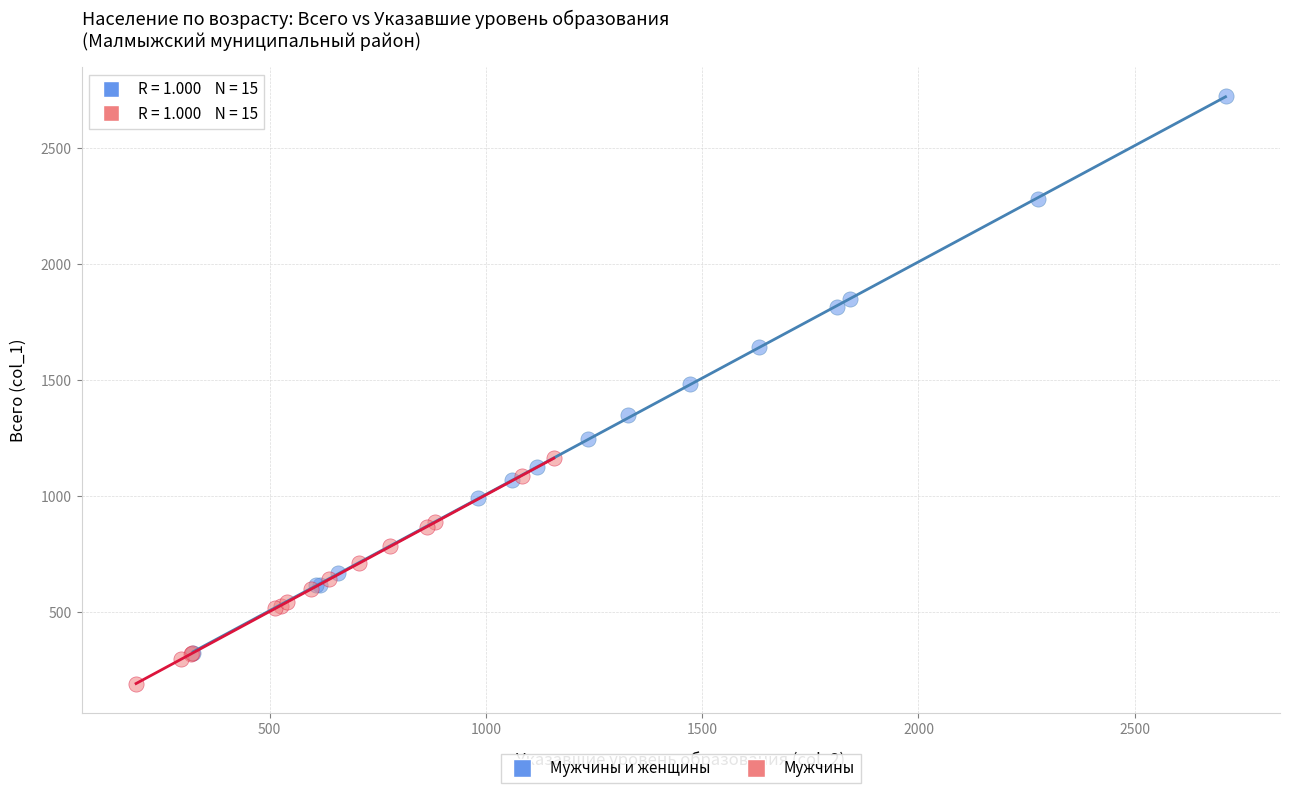

What are all the series names shown in the legend?

Мужчины и женщины, Мужчины